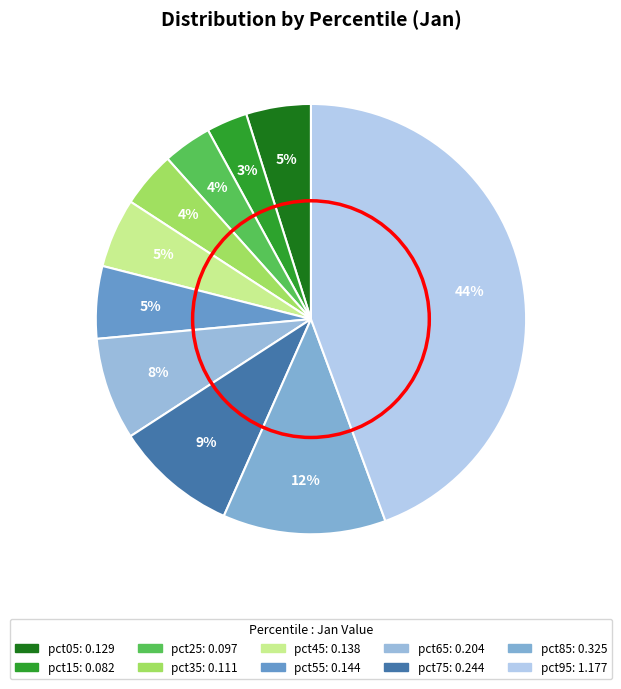

Is pct15 the majority of the pie?

No